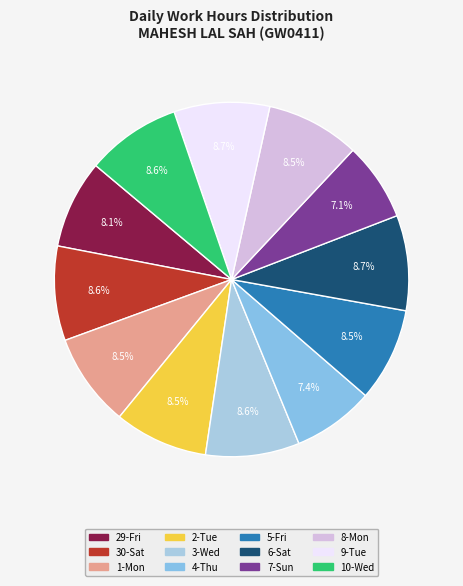

Does 2-Tue represent more than half of the total?

No